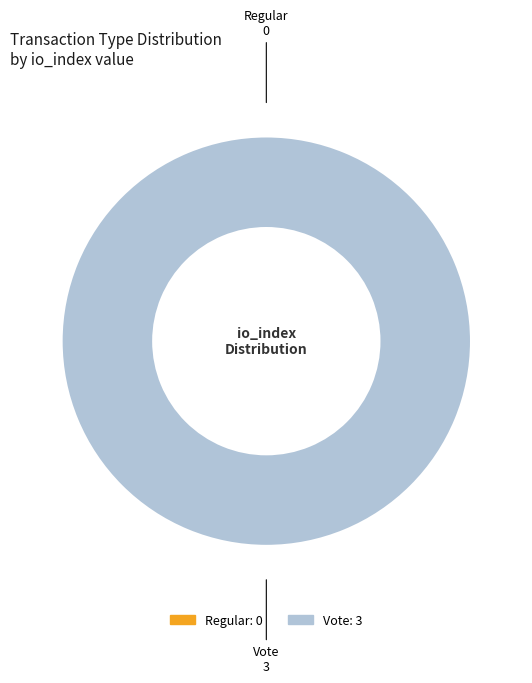

The Vote slice represents 100% of the pie. True or false?

True